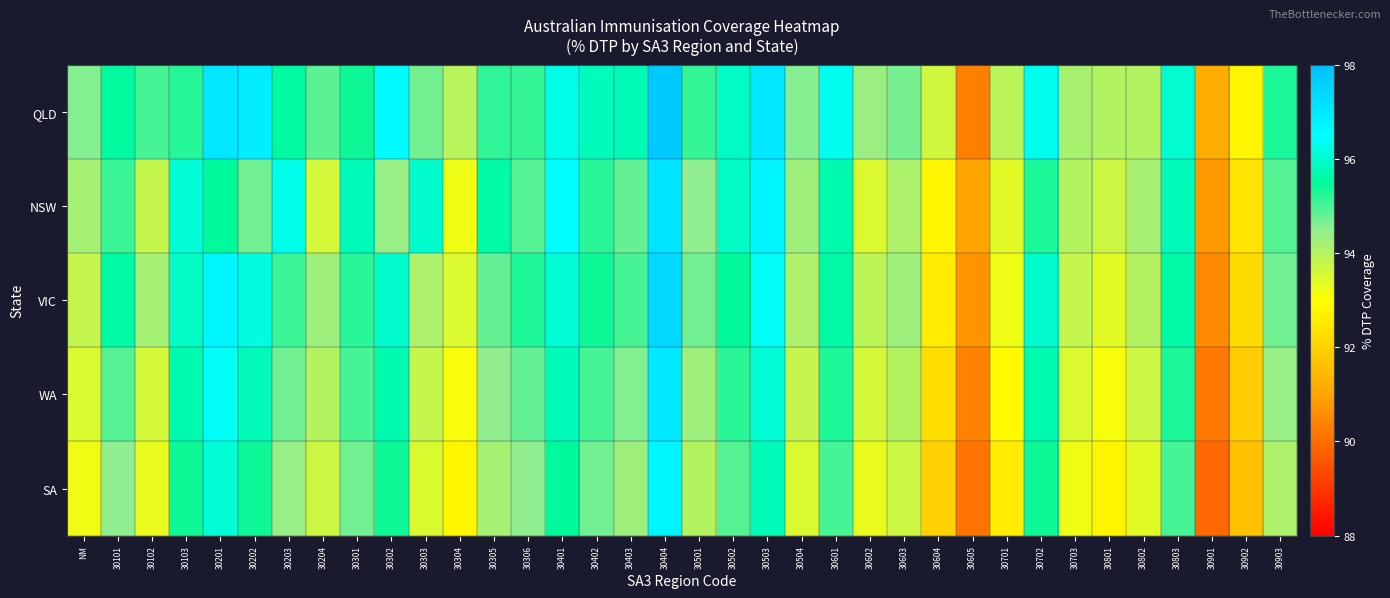

What is the difference between the highest and lowest values at 30803?

1.0